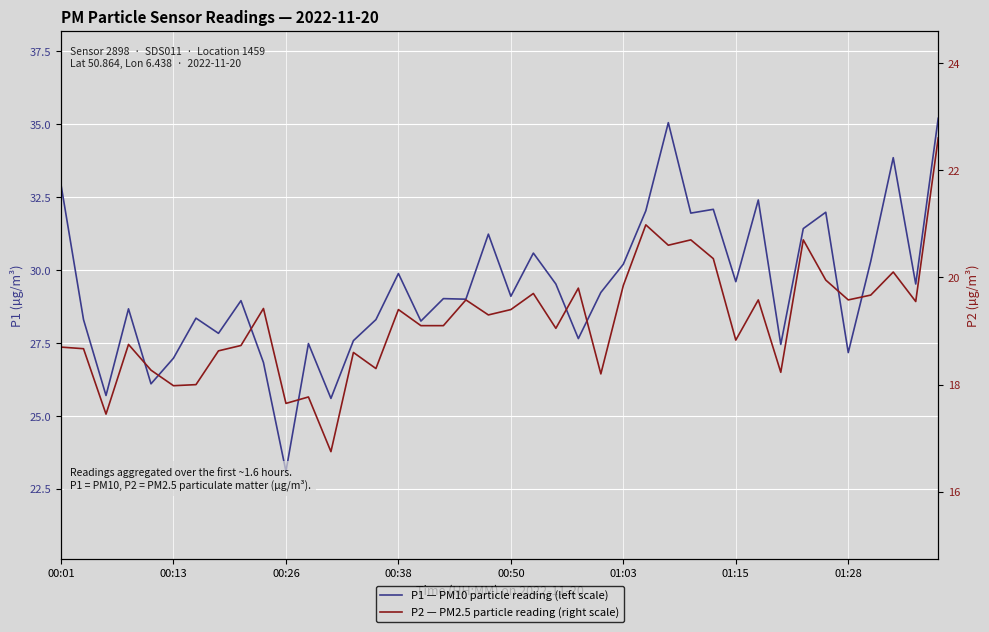

True or false: P2 — PM2.5 particle reading (right scale) has more than 2 interior local peaks.

True